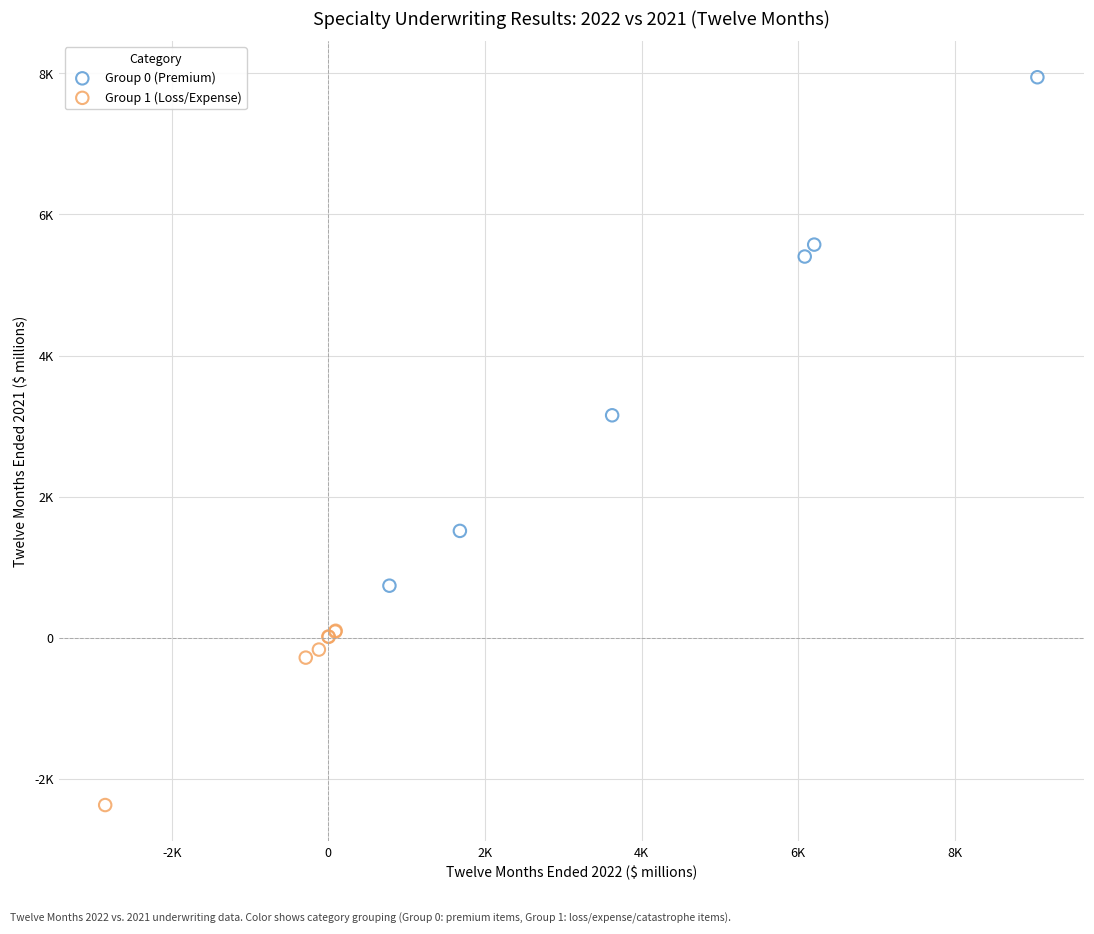

What are all the series names shown in the legend?

Group 0 (Premium), Group 1 (Loss/Expense)